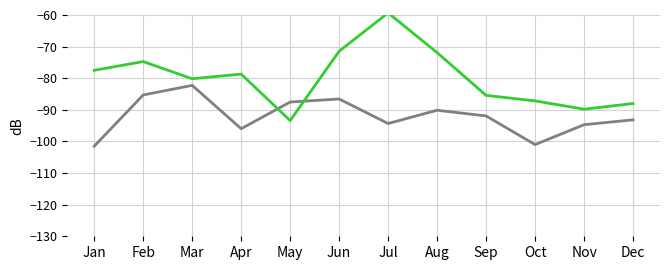

What is the difference between the highest and lowest values at May?

5.9